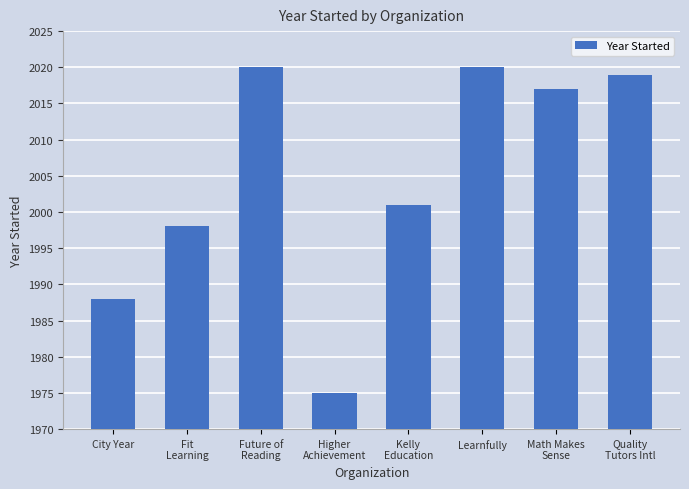

What position from the left is Fit
Learning?

2